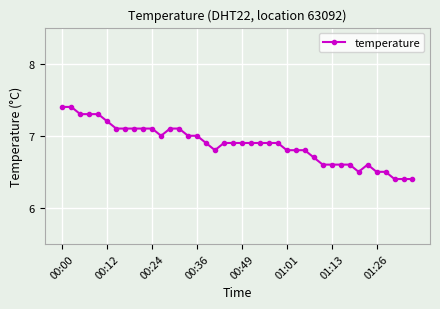

What is the difference between the maximum and second lowest values?

1.0